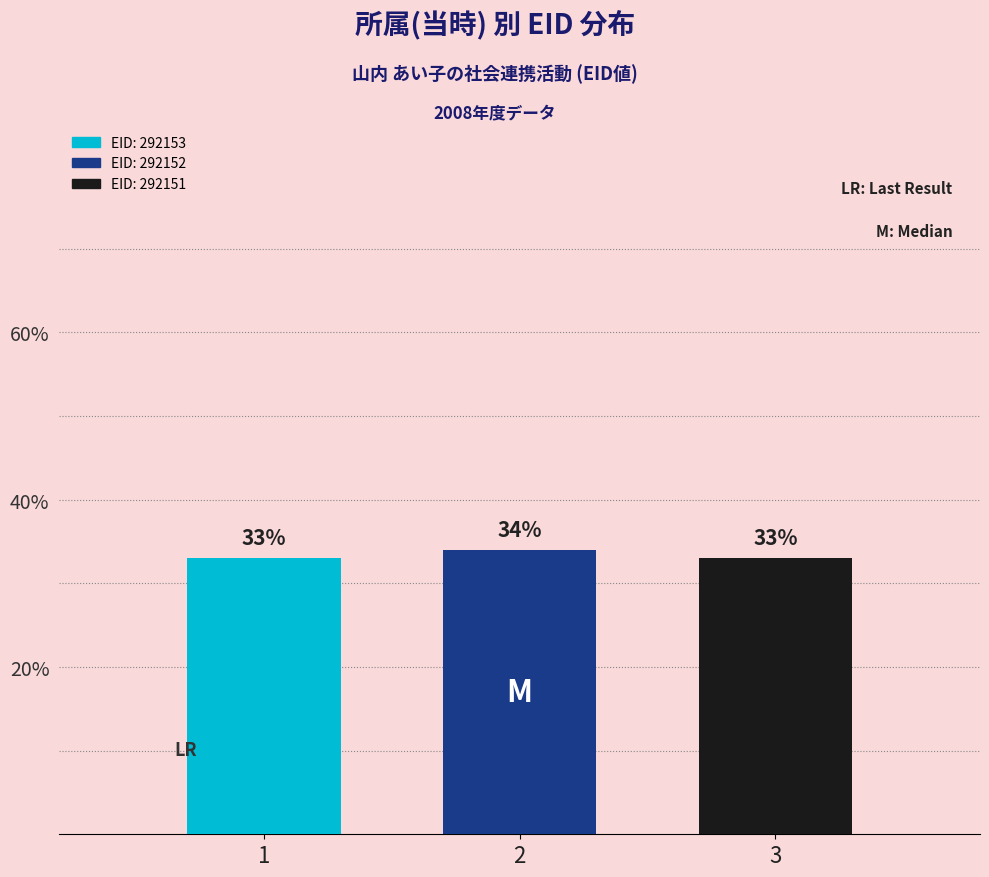

How many bars are there in total?

3